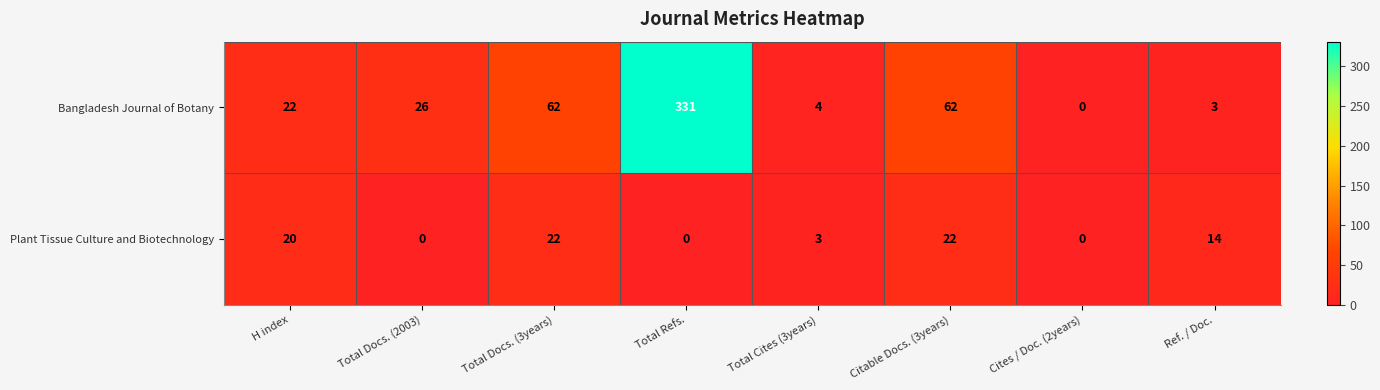

The Bangladesh Journal of Botany series shows 561 at Total Refs.. True or false?

False